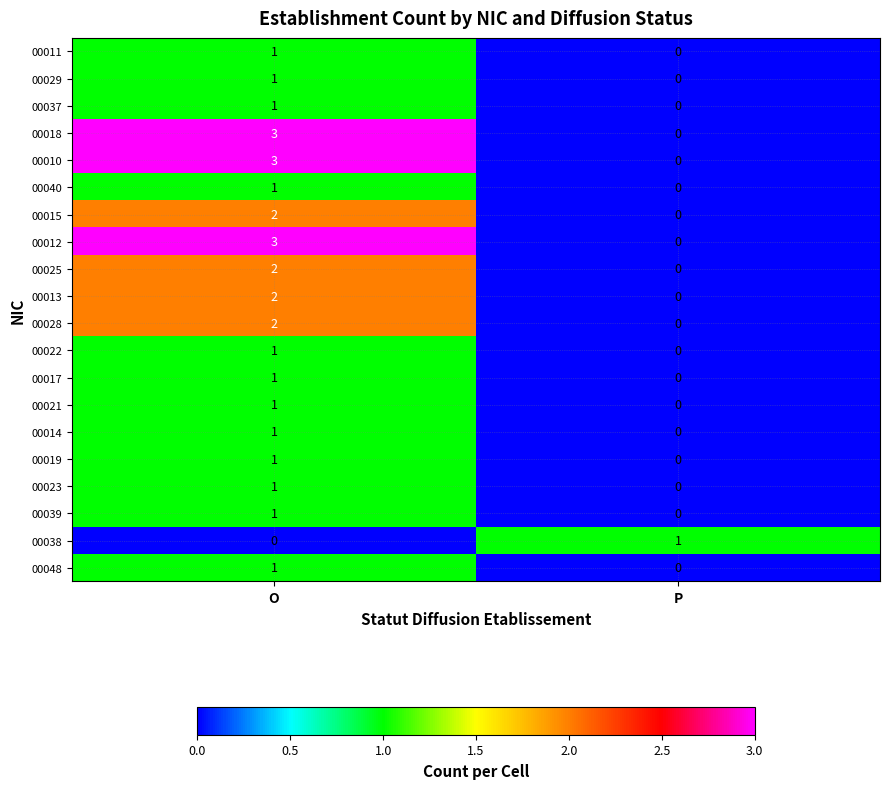

What is the spread (max minus min) of values at O?

3